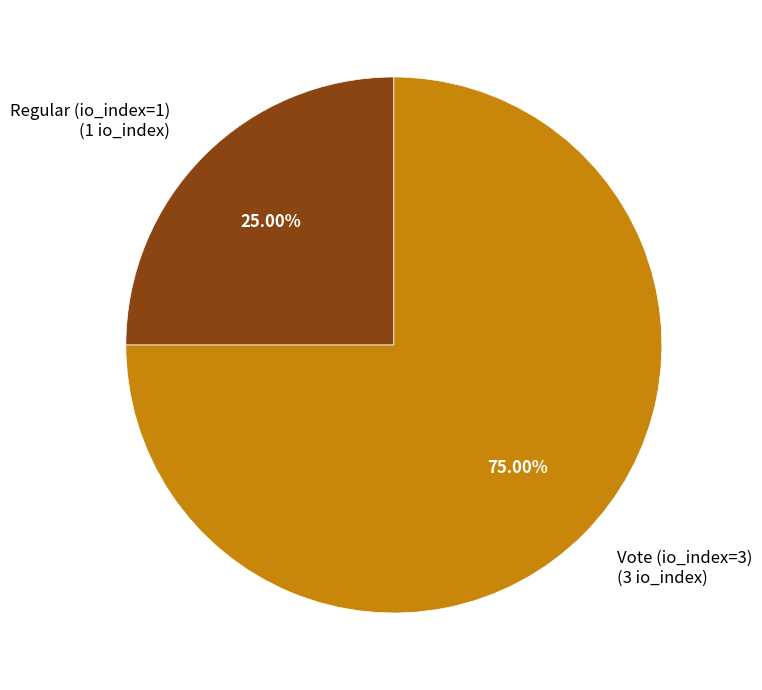

What portion of the pie excludes Vote (io_index=3)?

25.0%